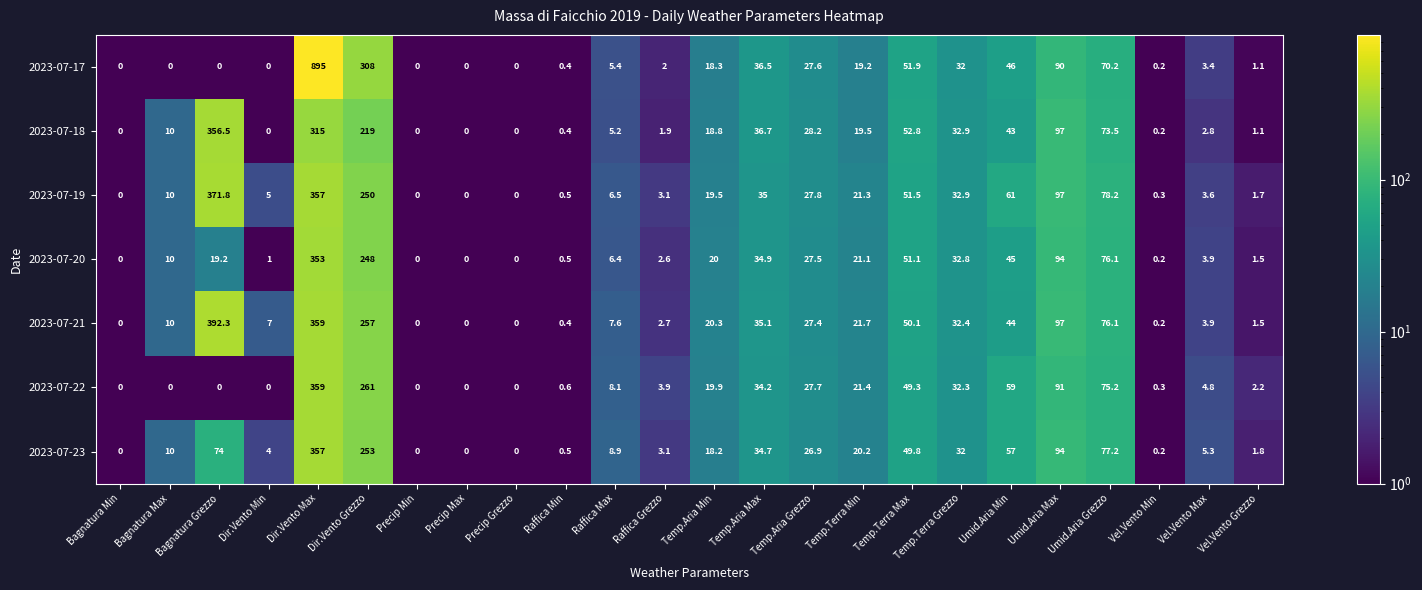

How many values in the 2023-07-19 series are below 19?

12